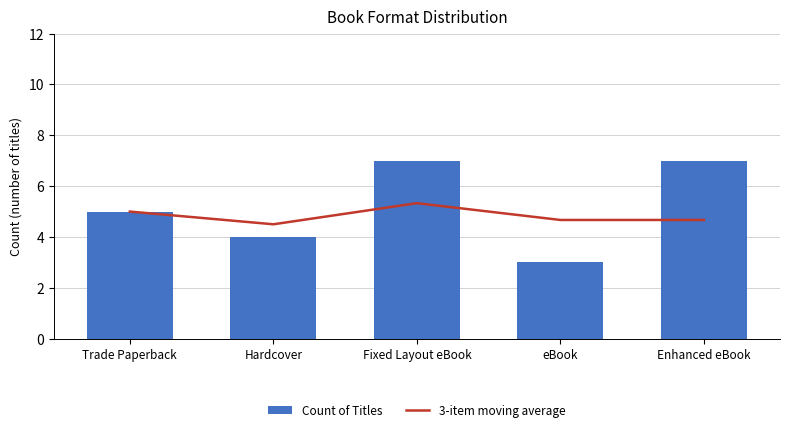

How many values in the Count of Titles series exceed 5?

2